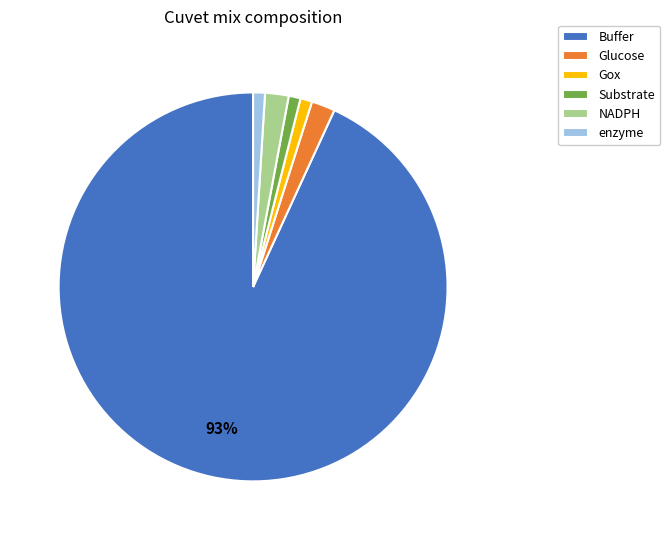

Which has a higher value, Glucose or enzyme?

Glucose